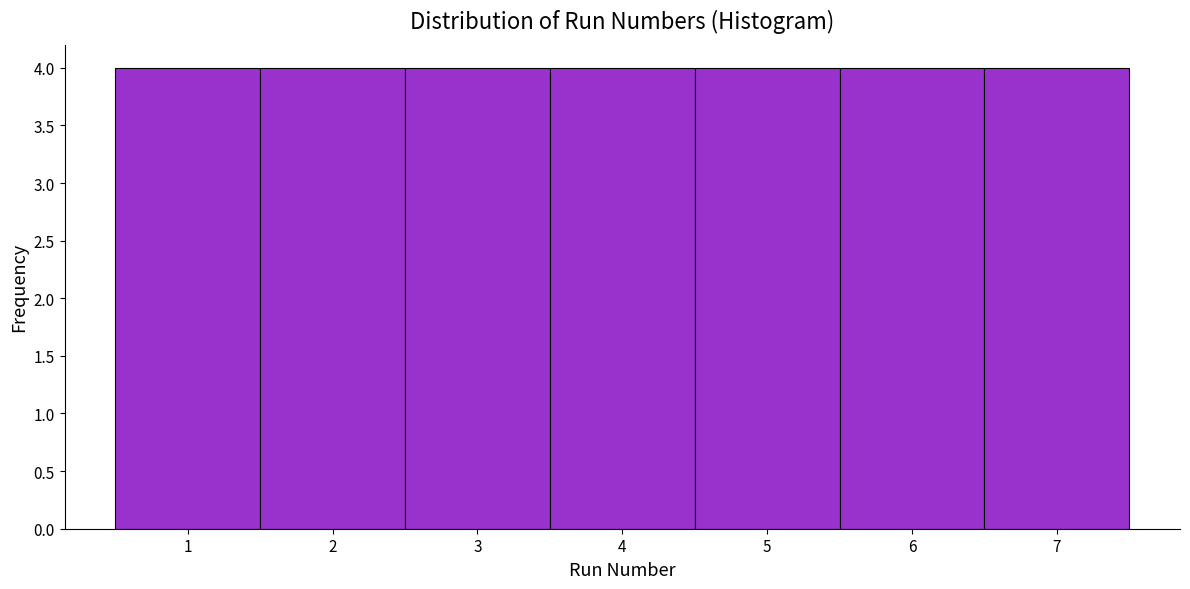

Reading left to right, transcribe this chart: for each bar, give the range it covers on the x-axis and its height. The values are not printed on the chart, so give them approximately, as read against the axis.

0.5 to 1.5: 4
1.5 to 2.5: 4
2.5 to 3.5: 4
3.5 to 4.5: 4
4.5 to 5.5: 4
5.5 to 6.5: 4
6.5 to 7.5: 4